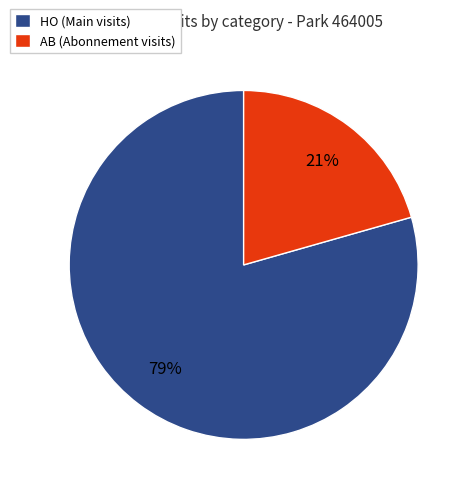

To the nearest percent, what is the combined percentage of AB and HO?

100%